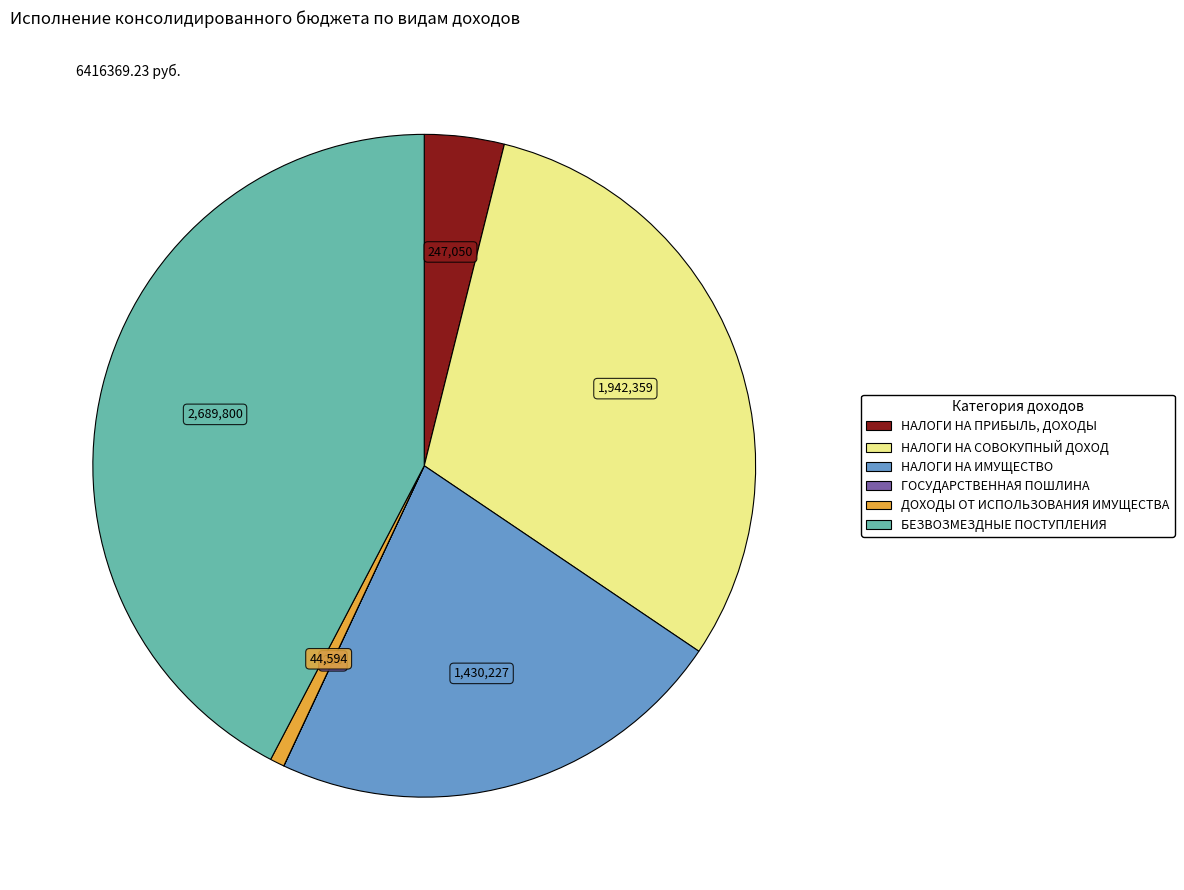

Which slice is the largest?

БЕЗВОЗМЕЗДНЫЕ ПОСТУПЛЕНИЯ